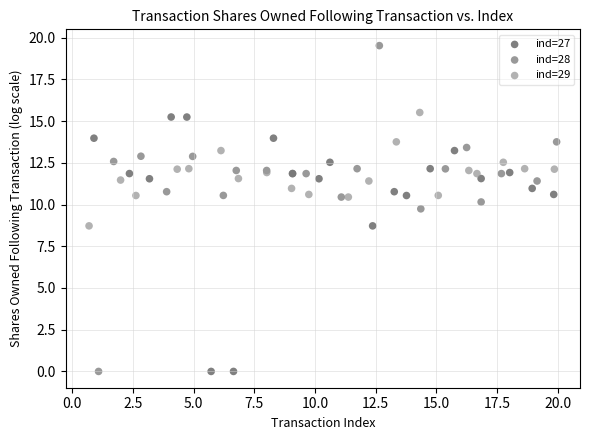

Which series contains the highest Y value?

ind=28